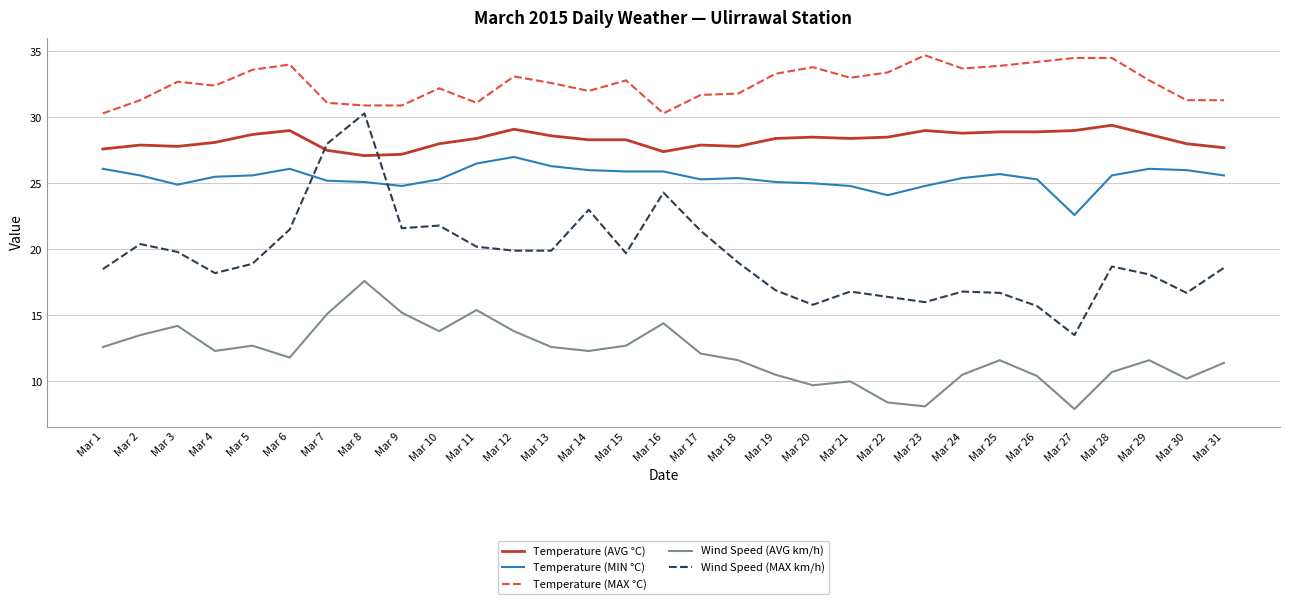

At Mar 18, list the series in order from smallest to largest.

Wind Speed (AVG km/h), Wind Speed (MAX km/h), Temperature (MIN °C), Temperature (AVG °C), Temperature (MAX °C)